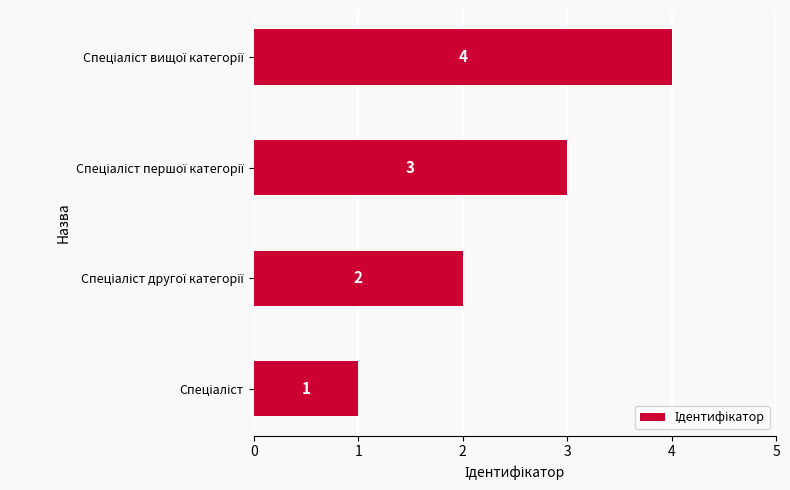

What is the greatest value displayed?

4